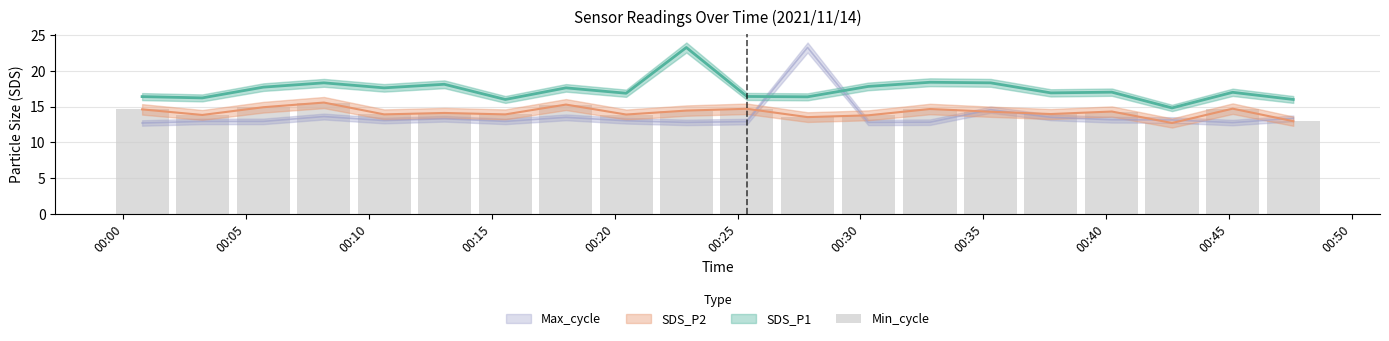

How many bars are there in total?

20